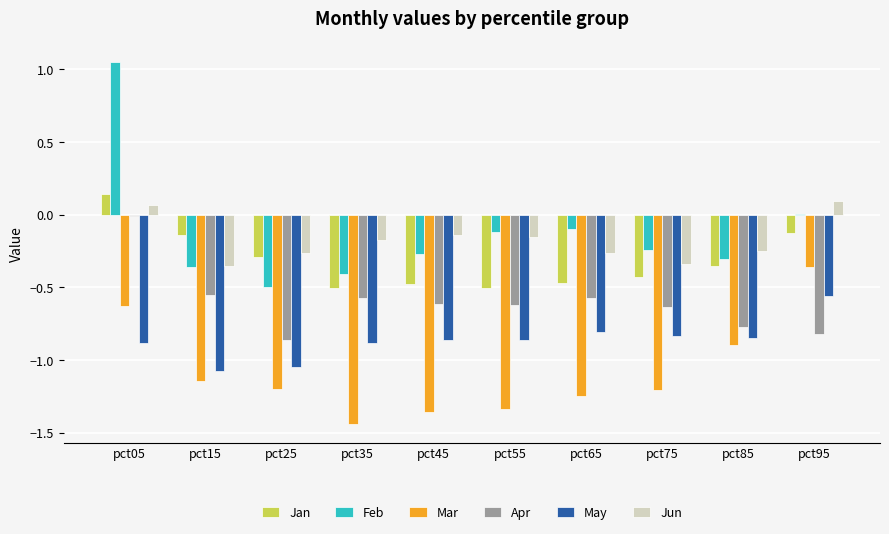

The Jun series shows -0.4 at pct85. True or false?

False